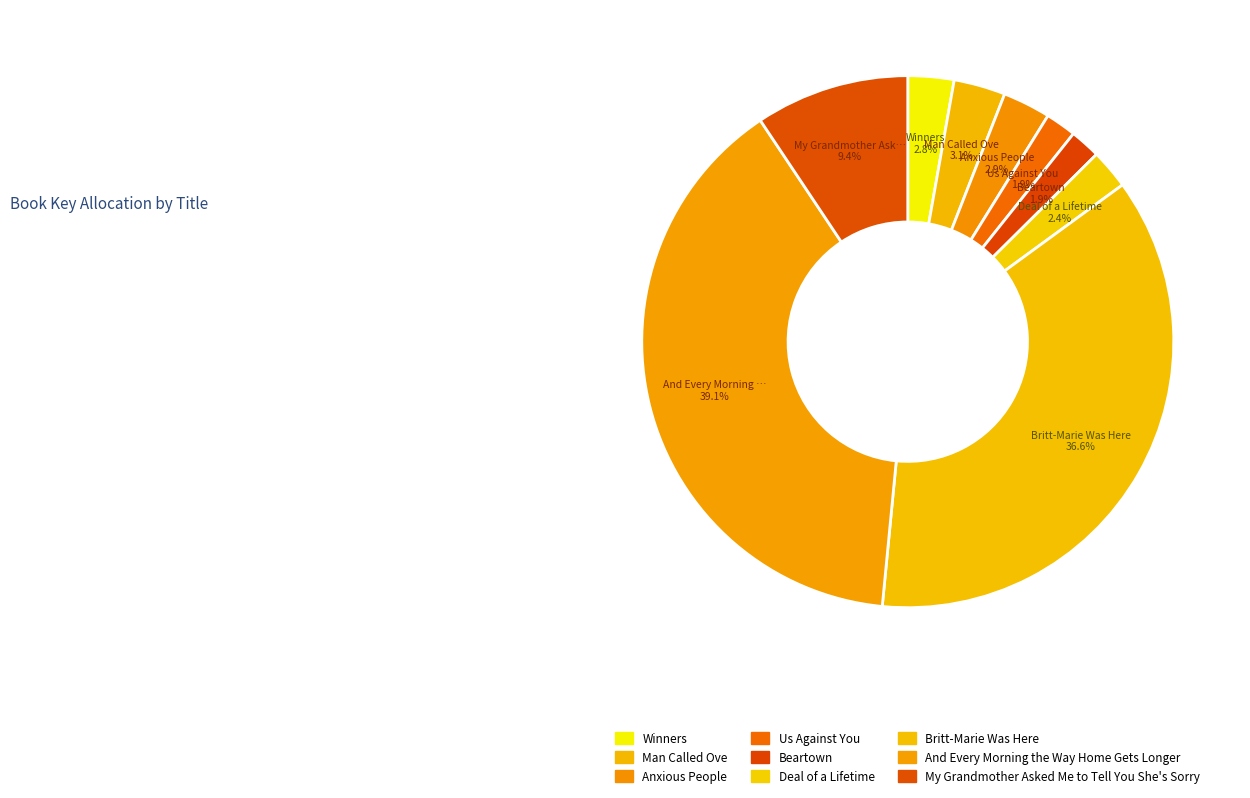

Which slice is the largest?

And Every Morning the Way Home Gets Longer